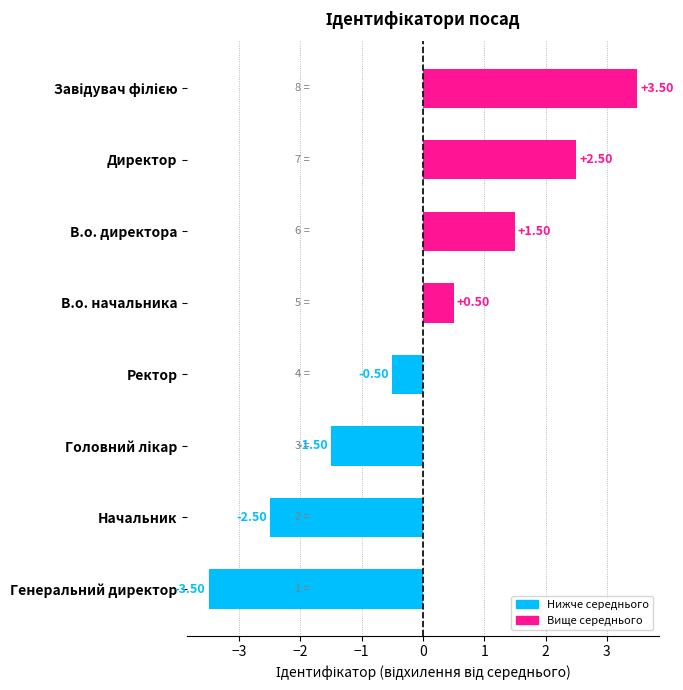

Between Ректор and В.о. начальника, which is larger?

В.о. начальника